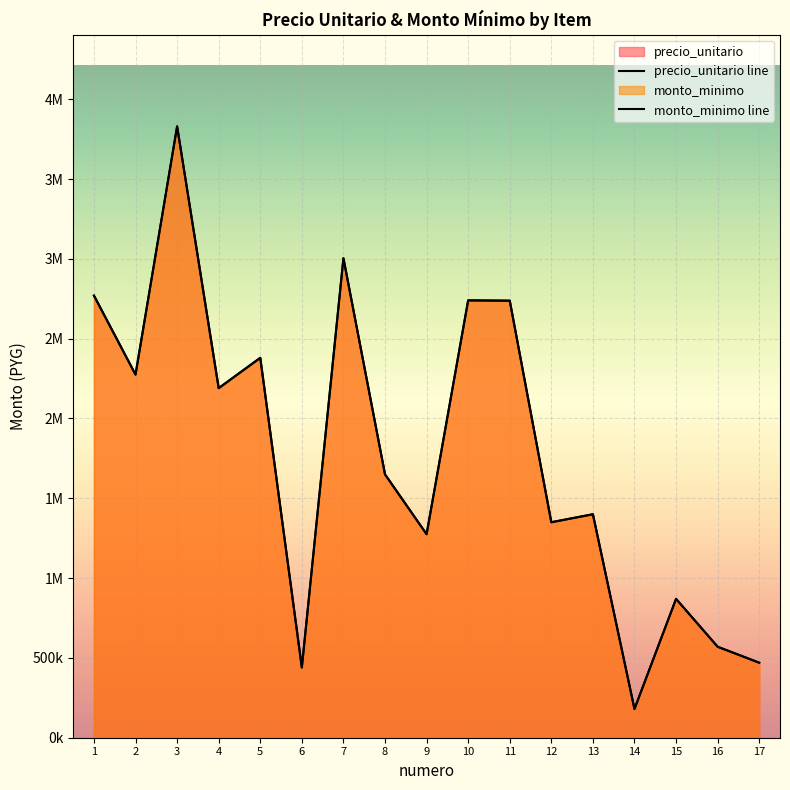

What are all the series names shown in the legend?

precio_unitario, monto_minimo